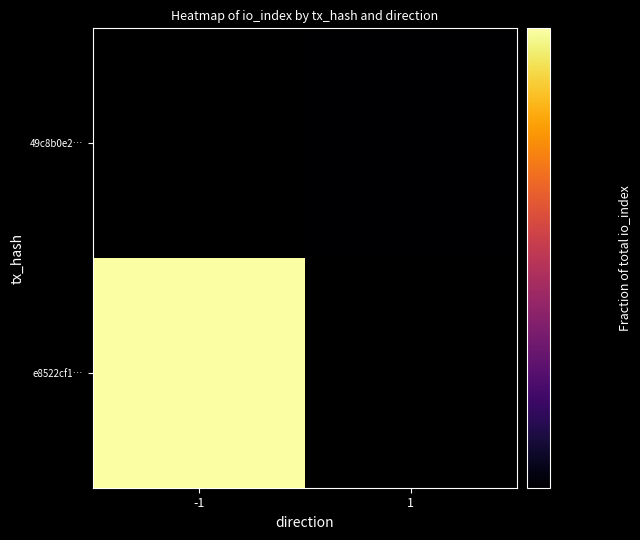

List the series in order of their peak value, lowest first.

e8522cf1…, 49c8b0e2…